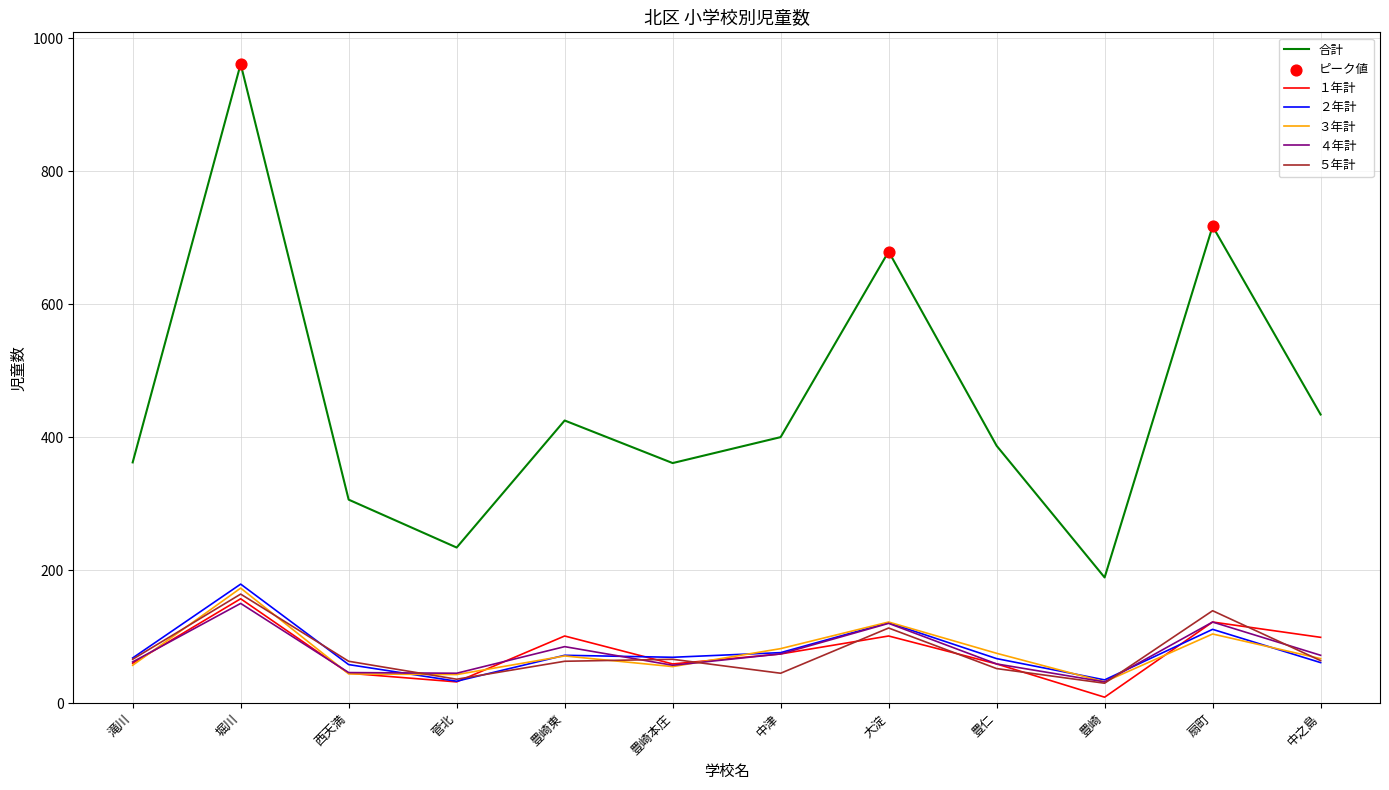

Between 中津 and 大淀, which series saw the biggest shift?

合計